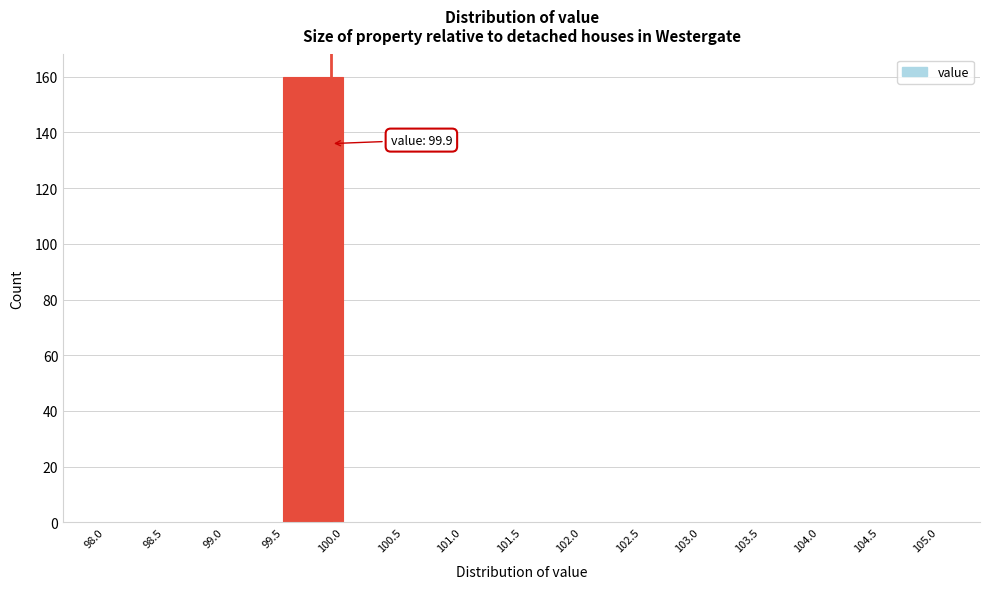

Which range on the x-axis has the tallest bar?

99.5 to 100.0